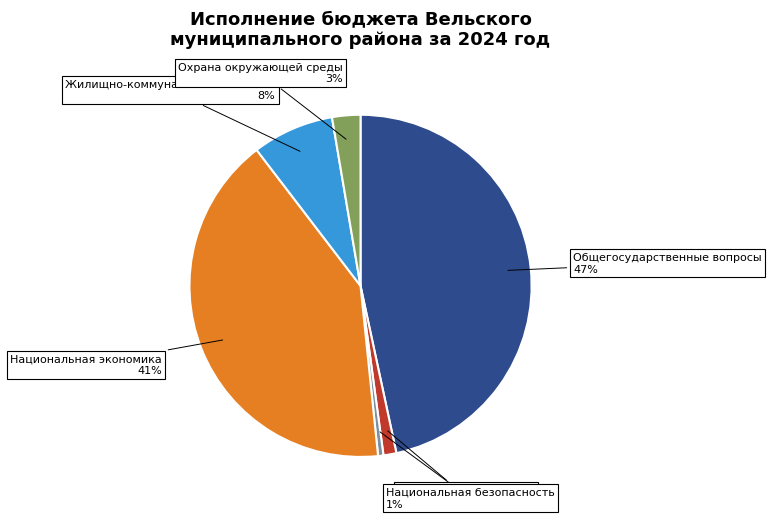

To the nearest percent, what is the difference between the largest and smallest slice percentages?

46%